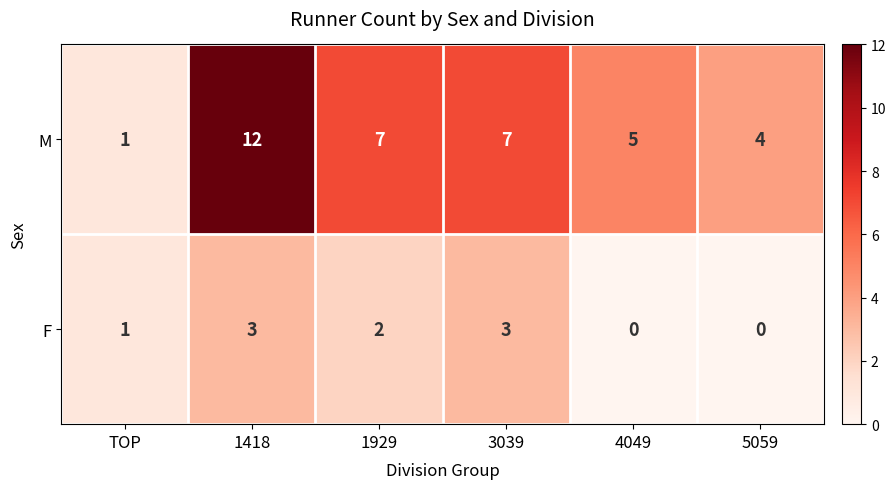

The F series shows 0 at 5059. True or false?

True